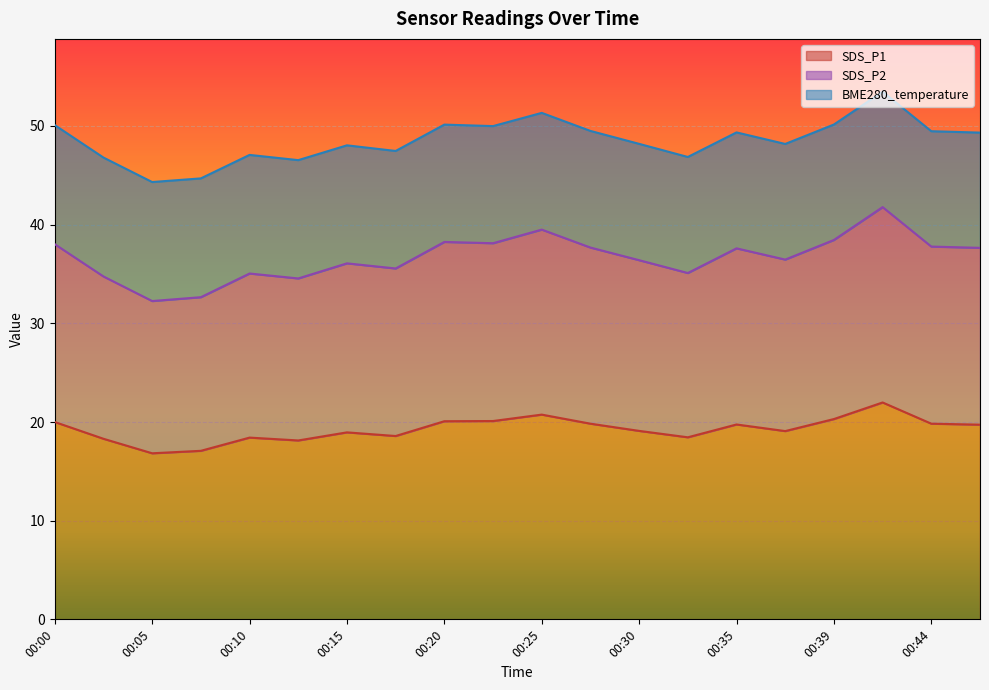

Is the value of SDS_P2 at 00:02 greater than the value of SDS_P1 at 00:39?

Yes